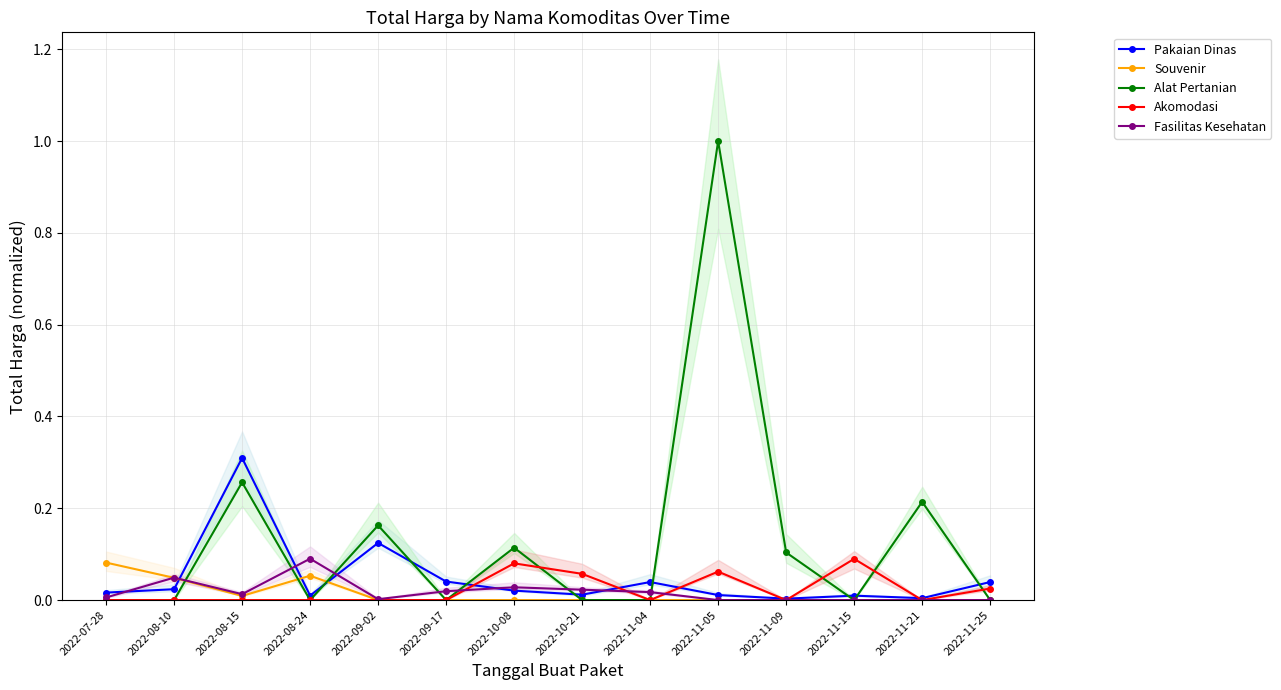

What is the difference between the highest and lowest values at 2022-10-08?

0.1